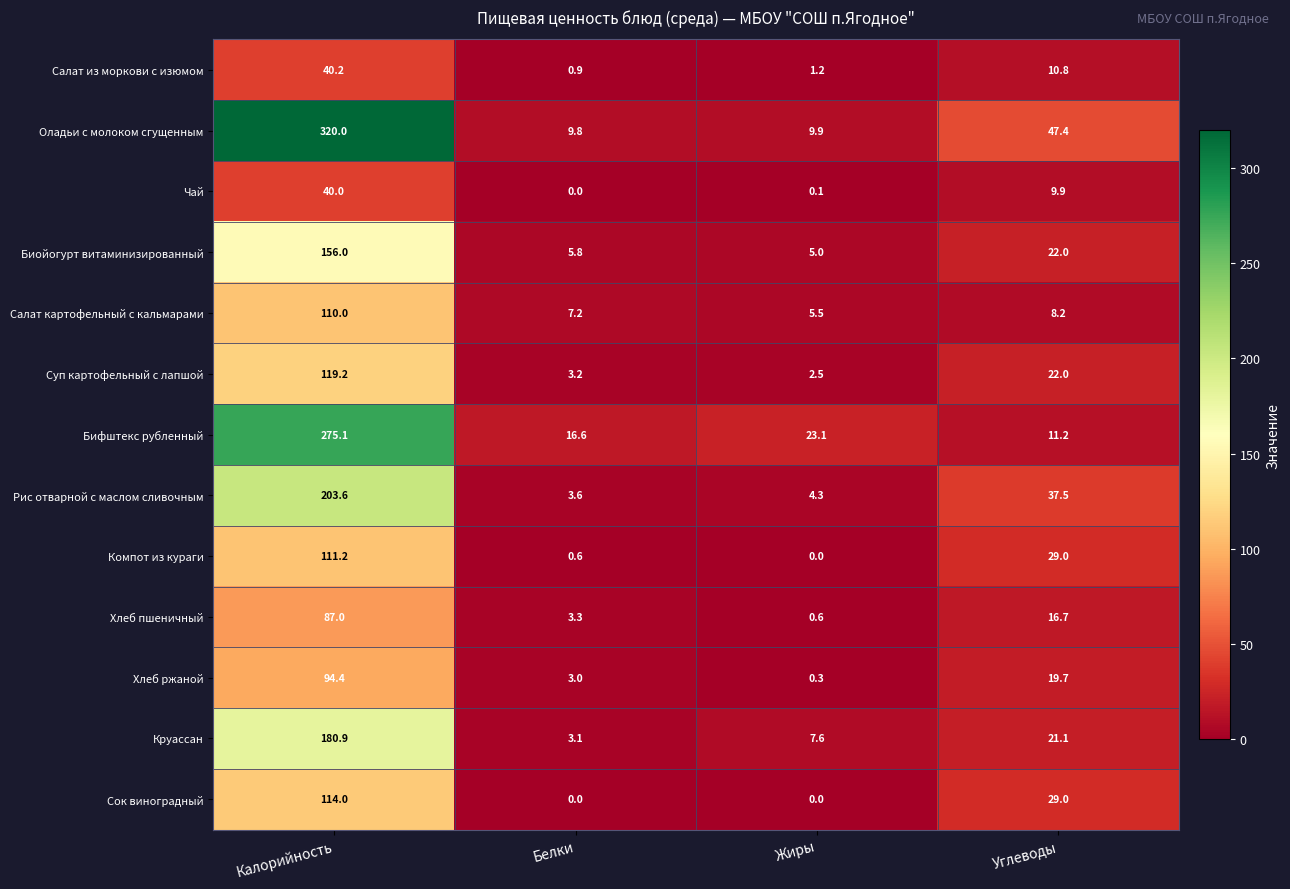

Where is Рис отварной с маслом сливочным nearest to the value 103?

Углеводы